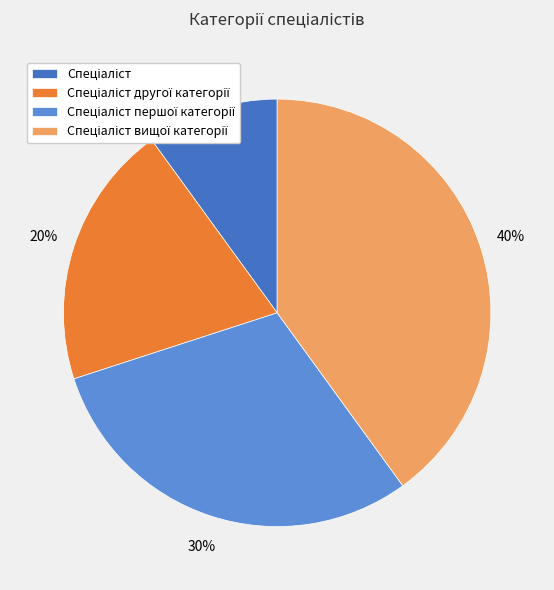

Is there any slice that represents more than half of the pie?

No